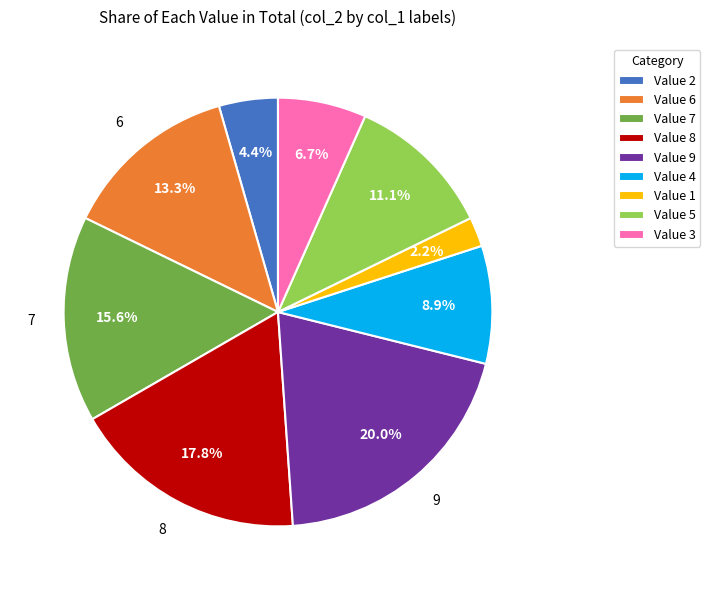

Does any single category account for the majority?

No